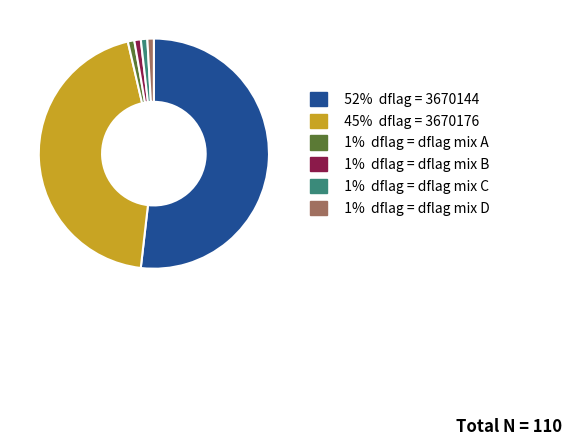

How many slices are in this pie chart?

6